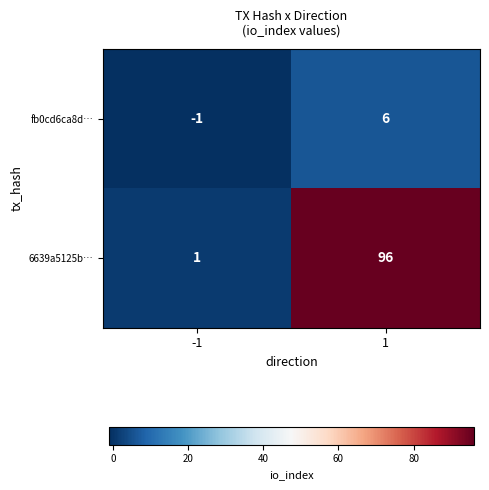

Which series has the widest spread of values?

6639a5125b…